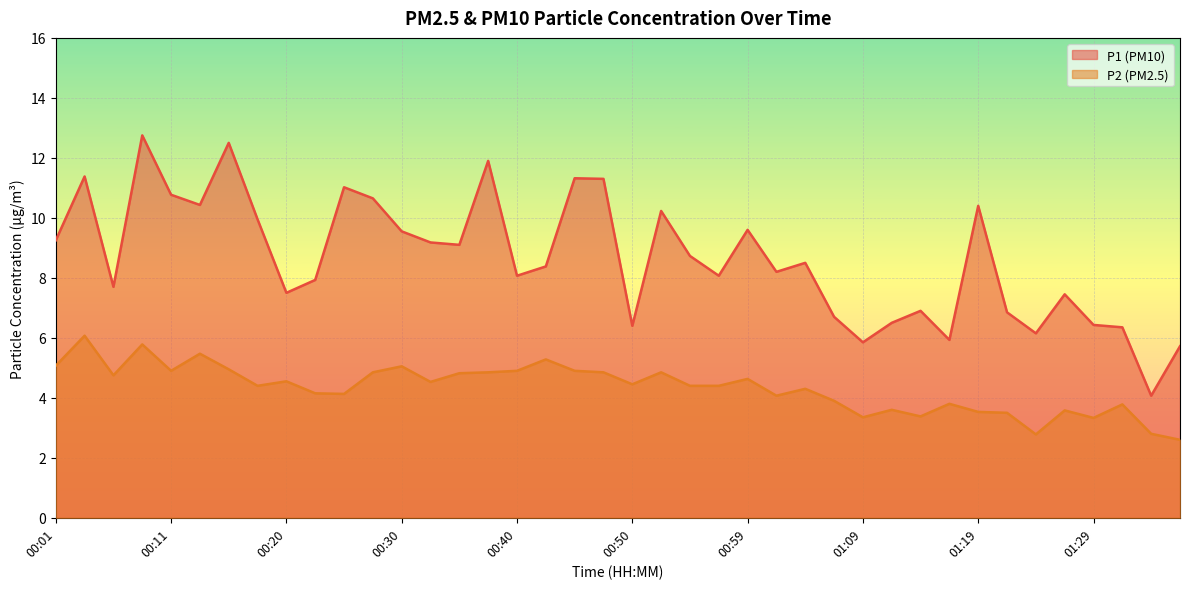

Where is the first local maximum for P1?

00:03